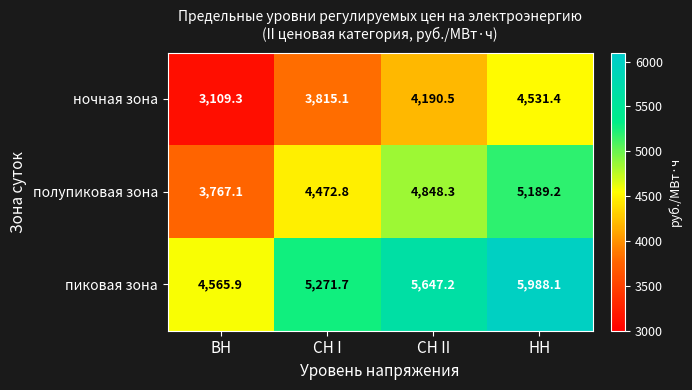

At how many categories does at least one series exceed 4728?

3